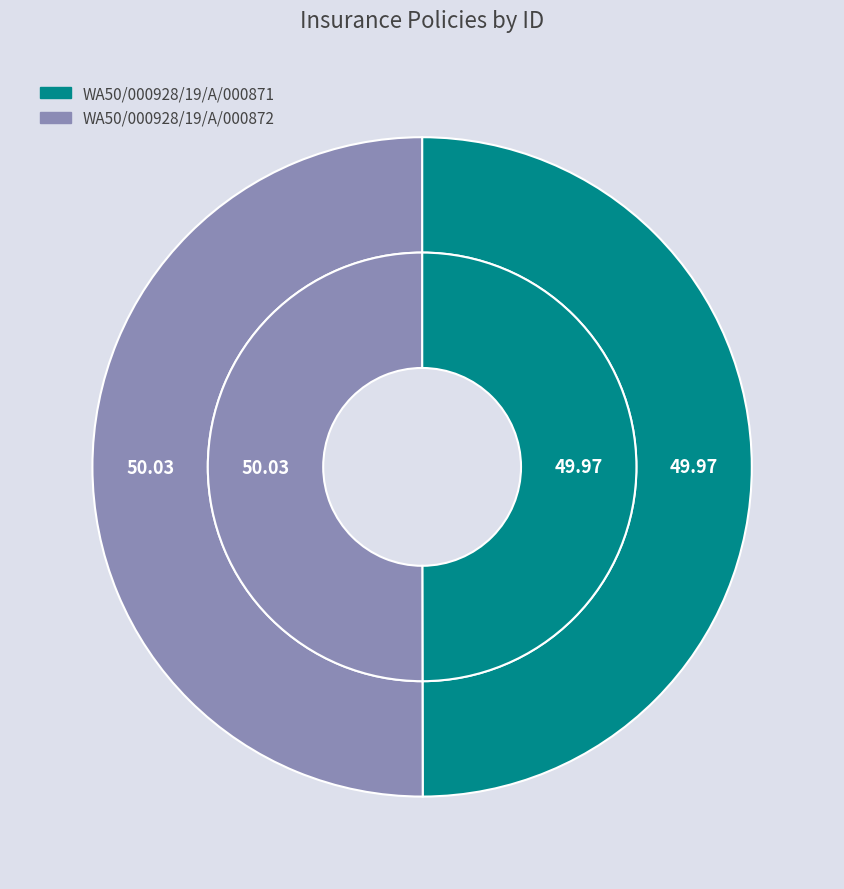

What portion of the pie excludes WA50/000928/19/A/000872?

50.0%